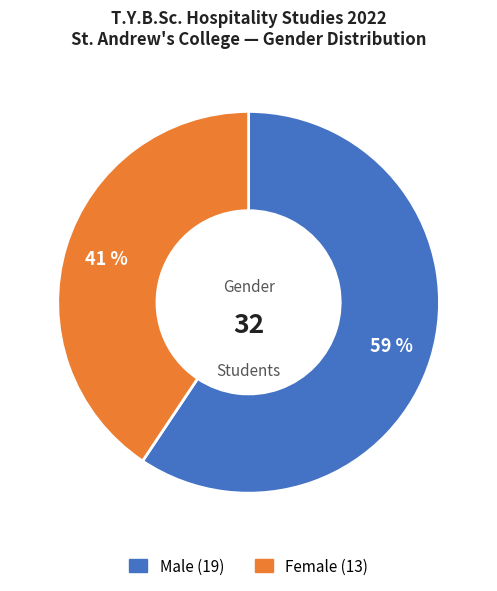

To the nearest percent, what is the average slice percentage?

50%